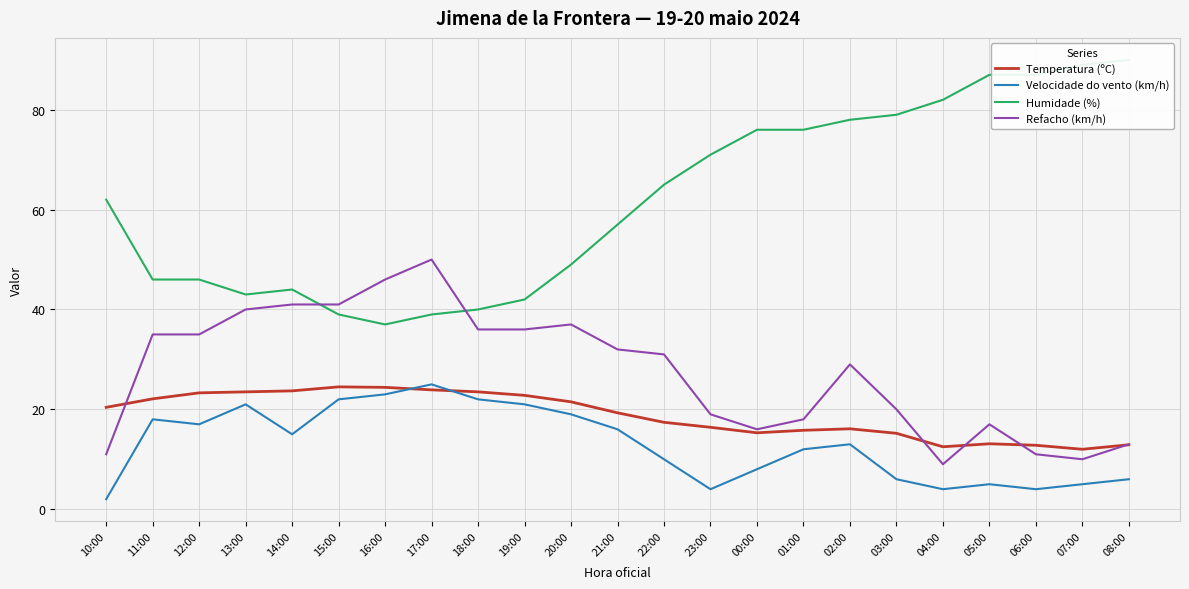

At which category does Refacho (km/h) reach its first local peak?

17:00